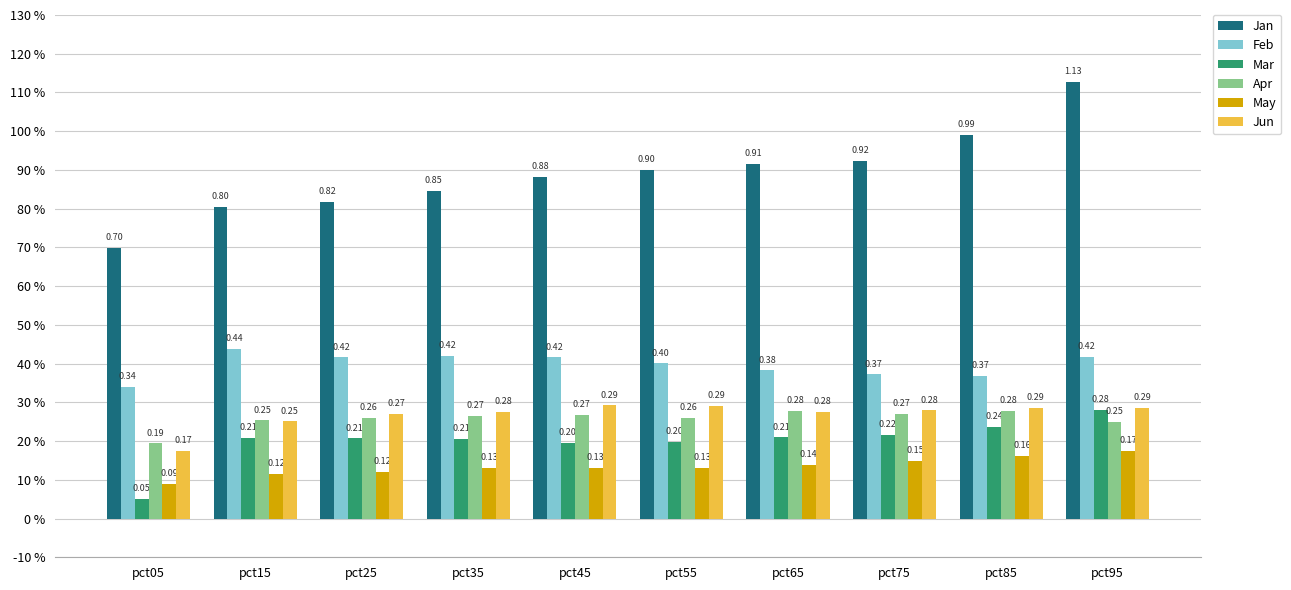

Are the bars horizontal?

No